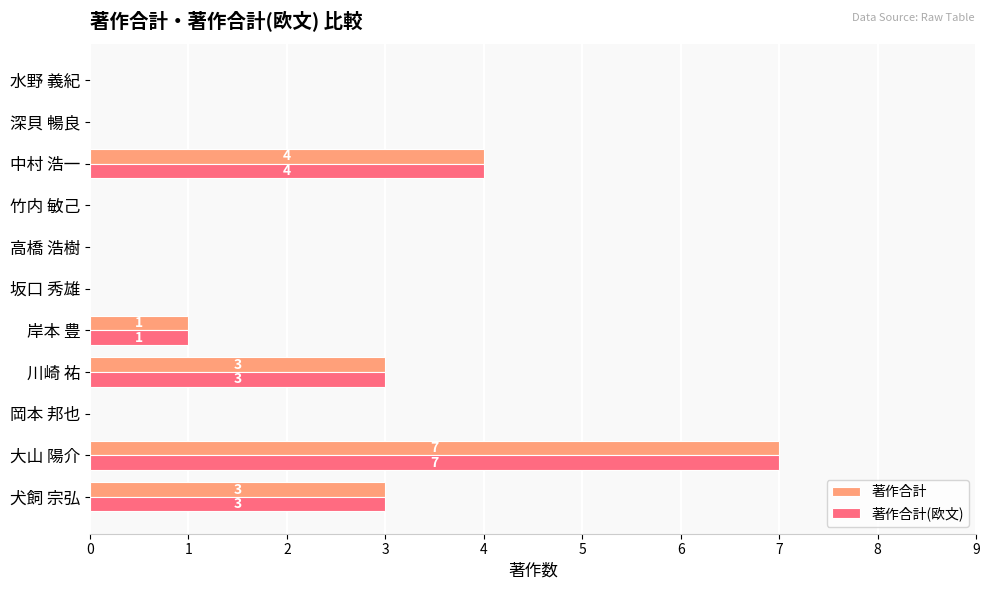

At which category is the sum across all series the highest?

大山 陽介